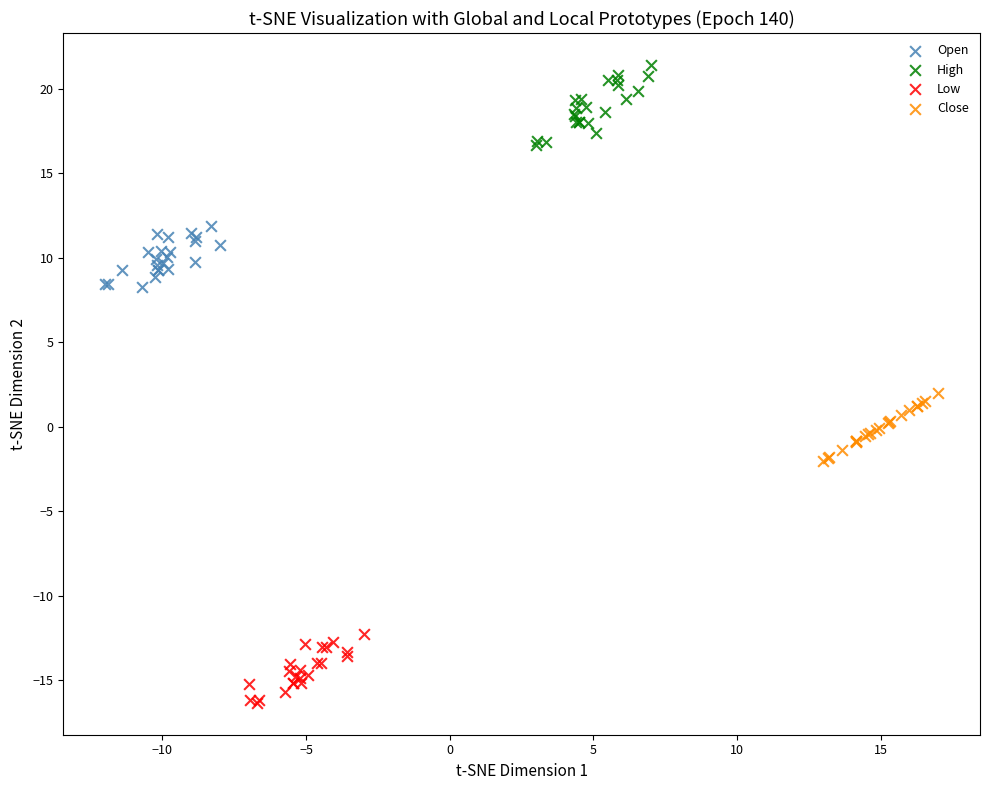

Which series reaches the minimum Y coordinate?

Low